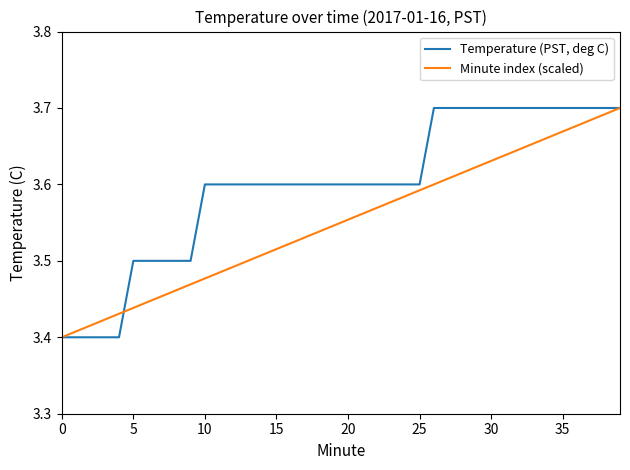

Rank the series by their average value, from highest to lowest.

Temperature (PST, deg C), Minute index (scaled)